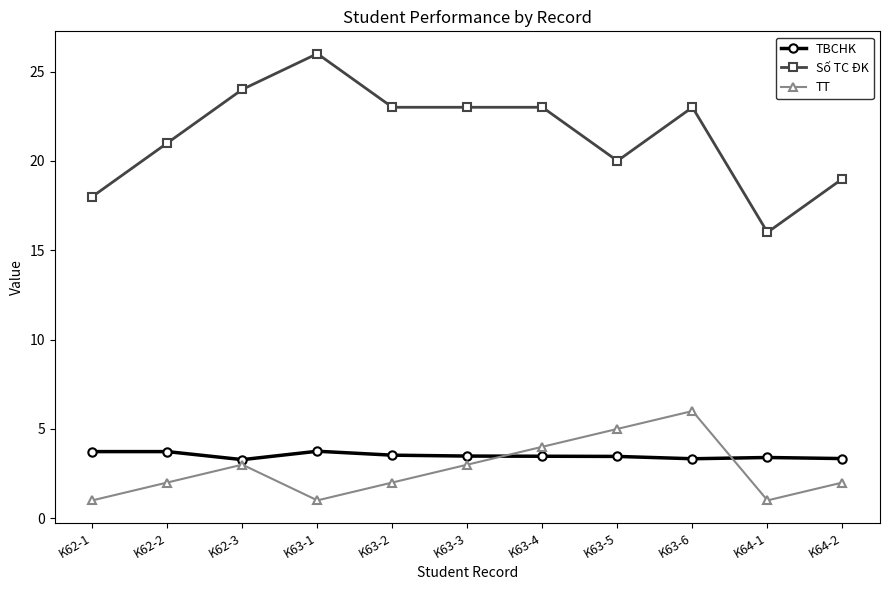

What is the sum of the TT values at K63-1 and K63-2?

3.0